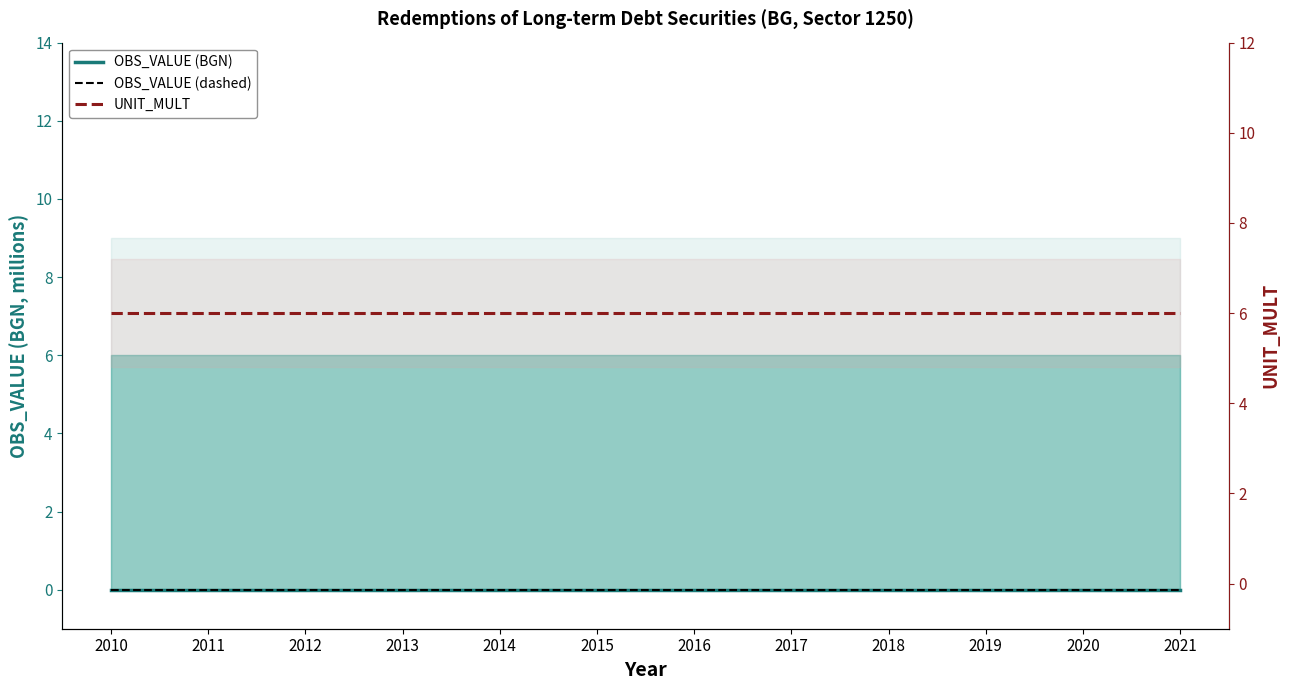

What are all the series names shown in the legend?

OBS_VALUE (BGN), OBS_VALUE (dashed), UNIT_MULT